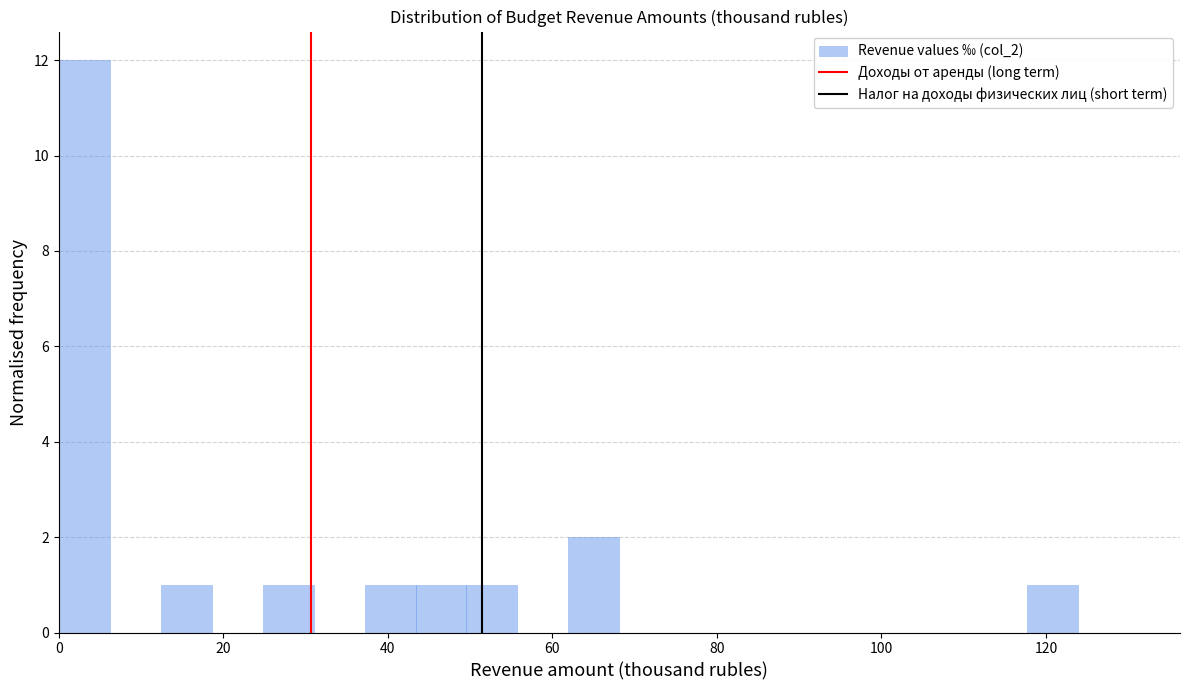

Around what value on the x-axis is the tallest bar? Give the approximate position of its centre, as read against the axis.

4